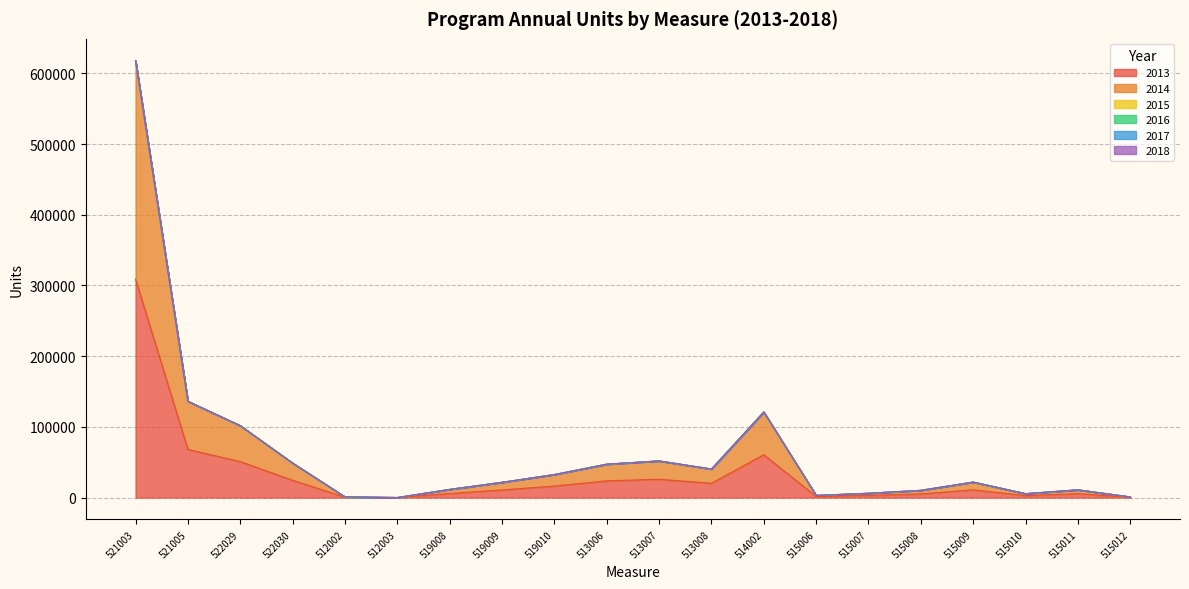

The value of 2014 at 515012 is 706.1. True or false?

False